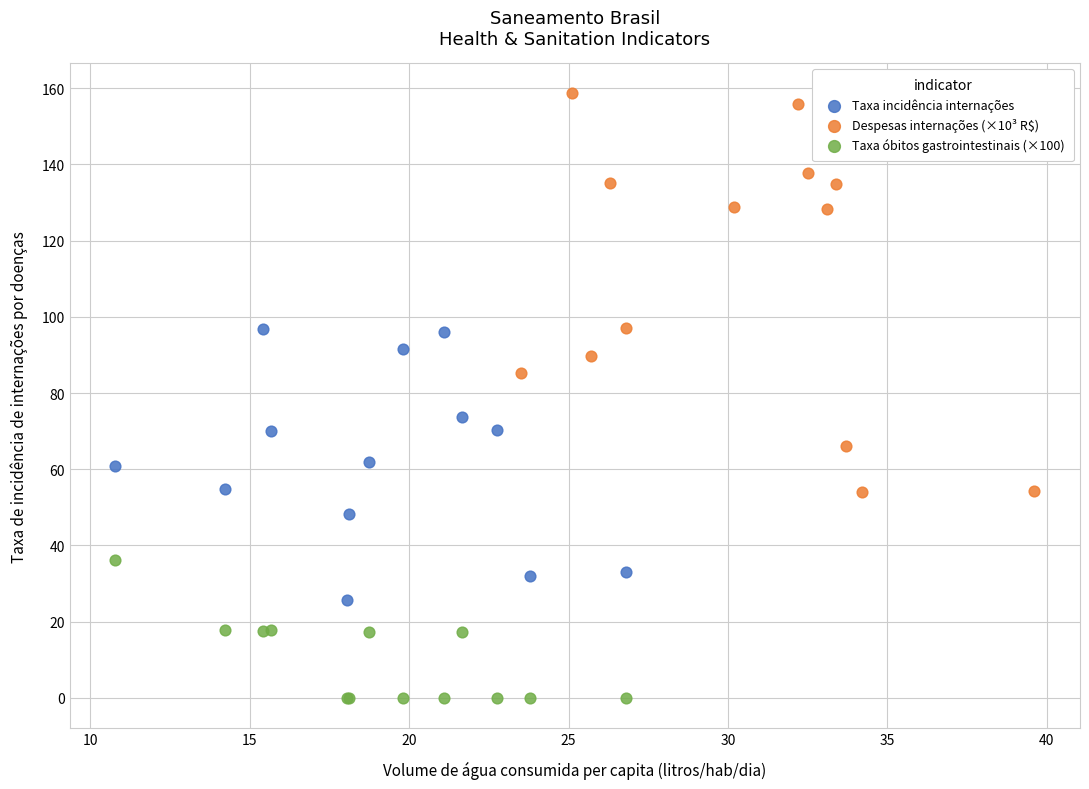

Which series reaches the minimum Y coordinate?

Taxa óbitos gastrointestinais (×100)